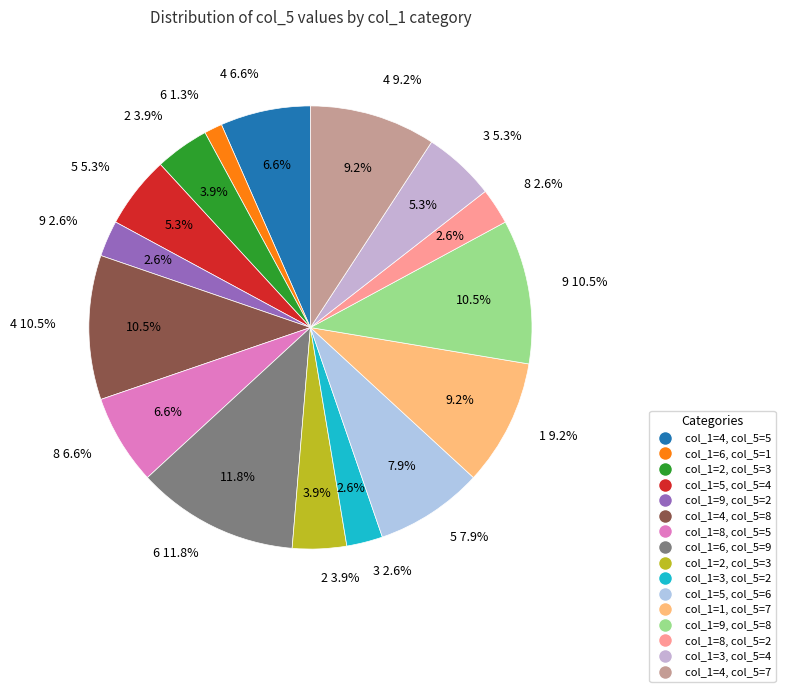

How many segments does this pie chart have?

16